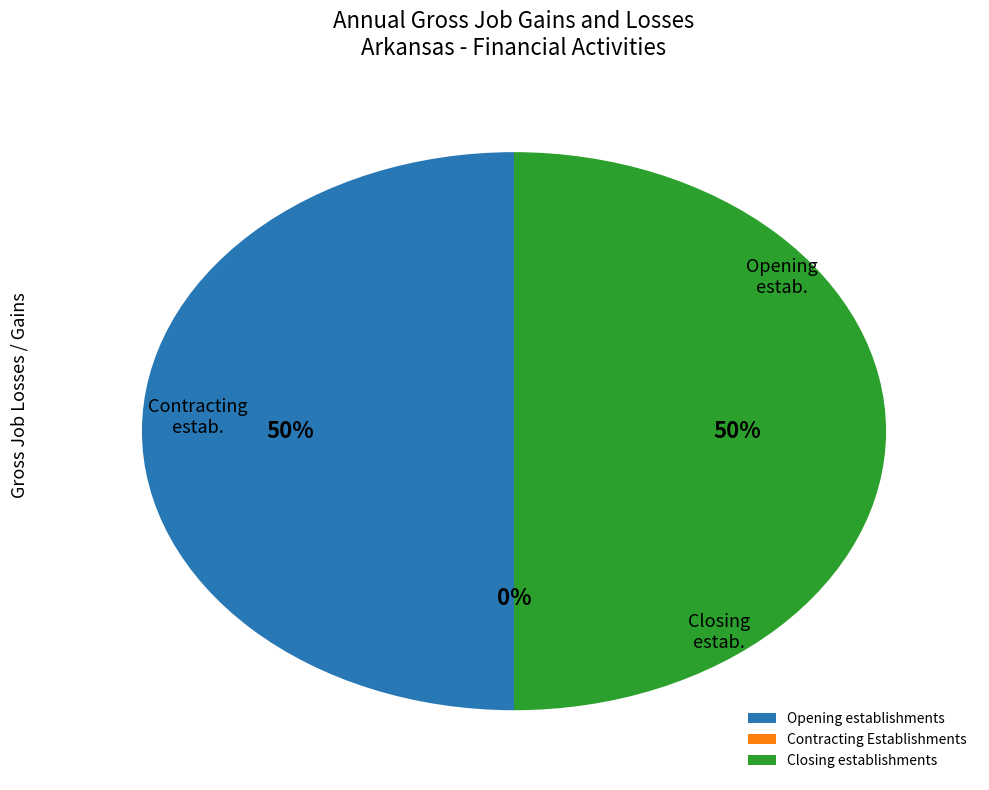

What is the largest slice in the pie chart?

Opening establishments